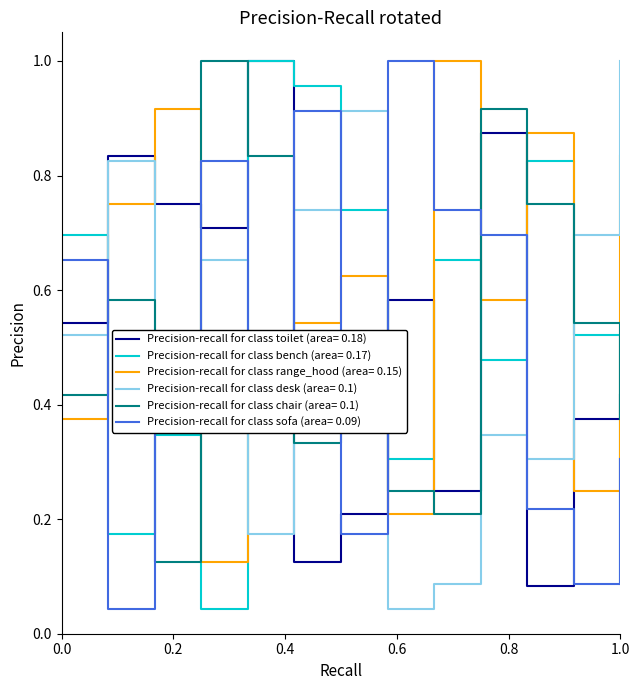

Which series ends up on top after the final intersection of Precision-recall for class desk (area= 0.1) and Precision-recall for class bench (area= 0.17)?

Precision-recall for class desk (area= 0.1)